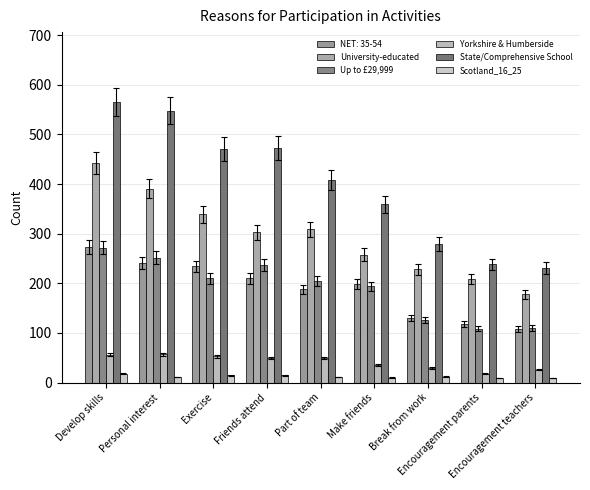

At which category does the chart reach its peak across all series?

Develop skills